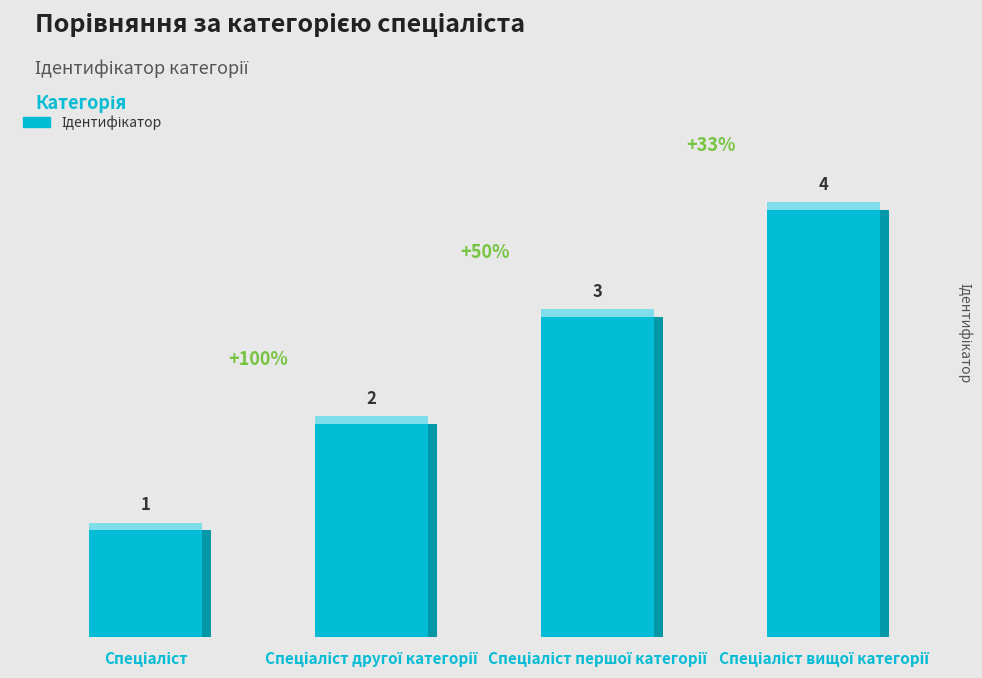

Rank the categories by value from highest to lowest.

Спеціаліст вищої категорії, Спеціаліст першої категорії, Спеціаліст другої категорії, Спеціаліст